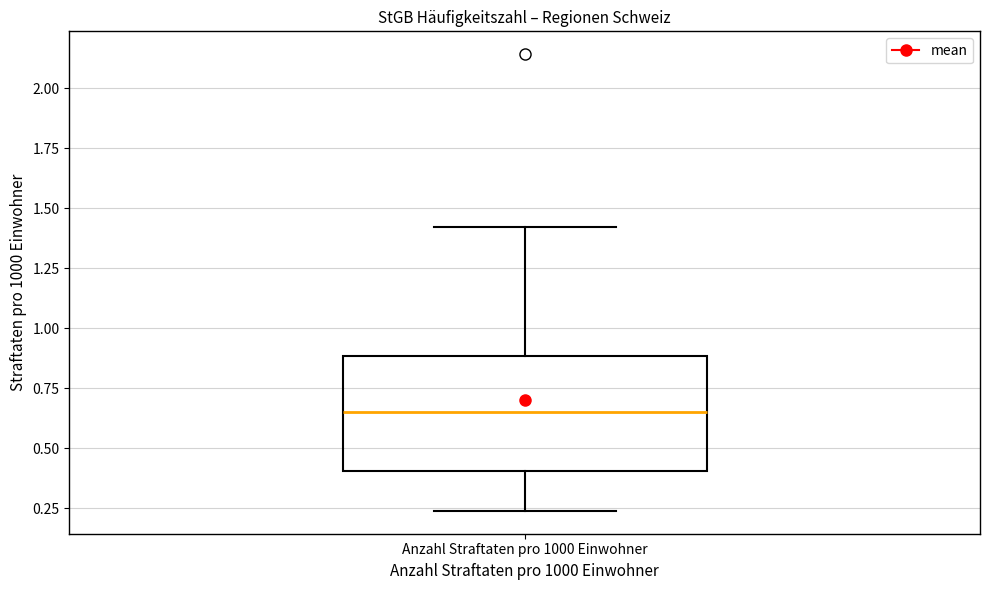

Where does the upper whisker of the box for Anzahl Straftaten pro 1000 Einwohner end on the y-axis? The values are not printed on the chart, so give them approximately, as read against the axis.

1.40